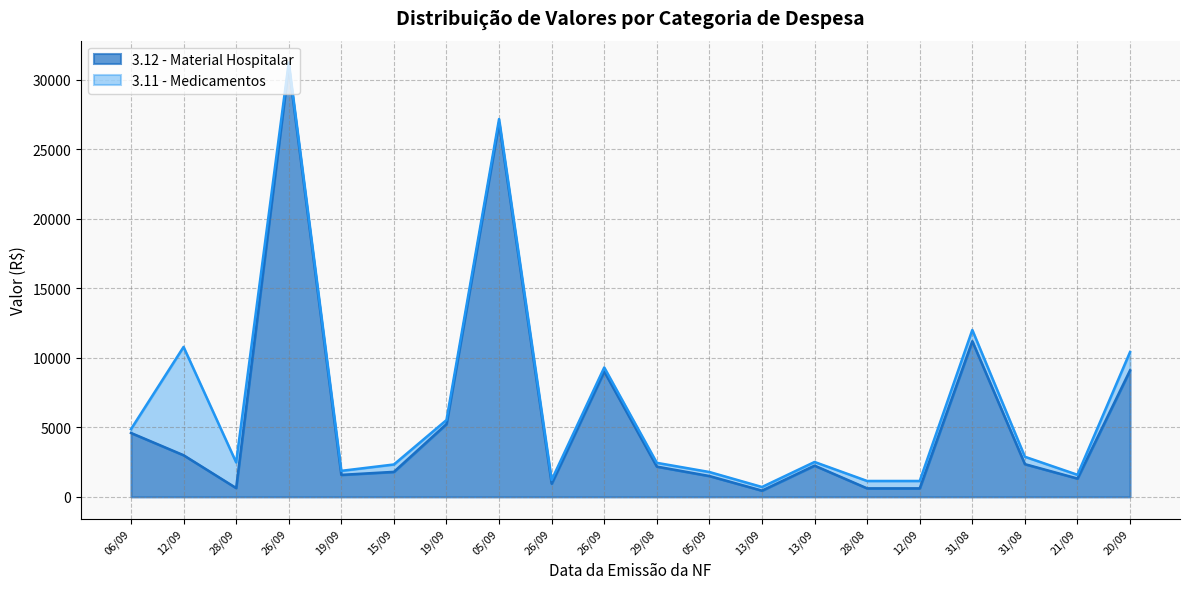

List the labels in order of value, largest first.

26/09, 05/09, 31/08, 20/09, 26/09, 19/09, 06/09, 12/09, 31/08, 13/09, 29/08, 15/09, 19/09, 05/09, 21/09, 26/09, 28/09, 28/08, 12/09, 13/09